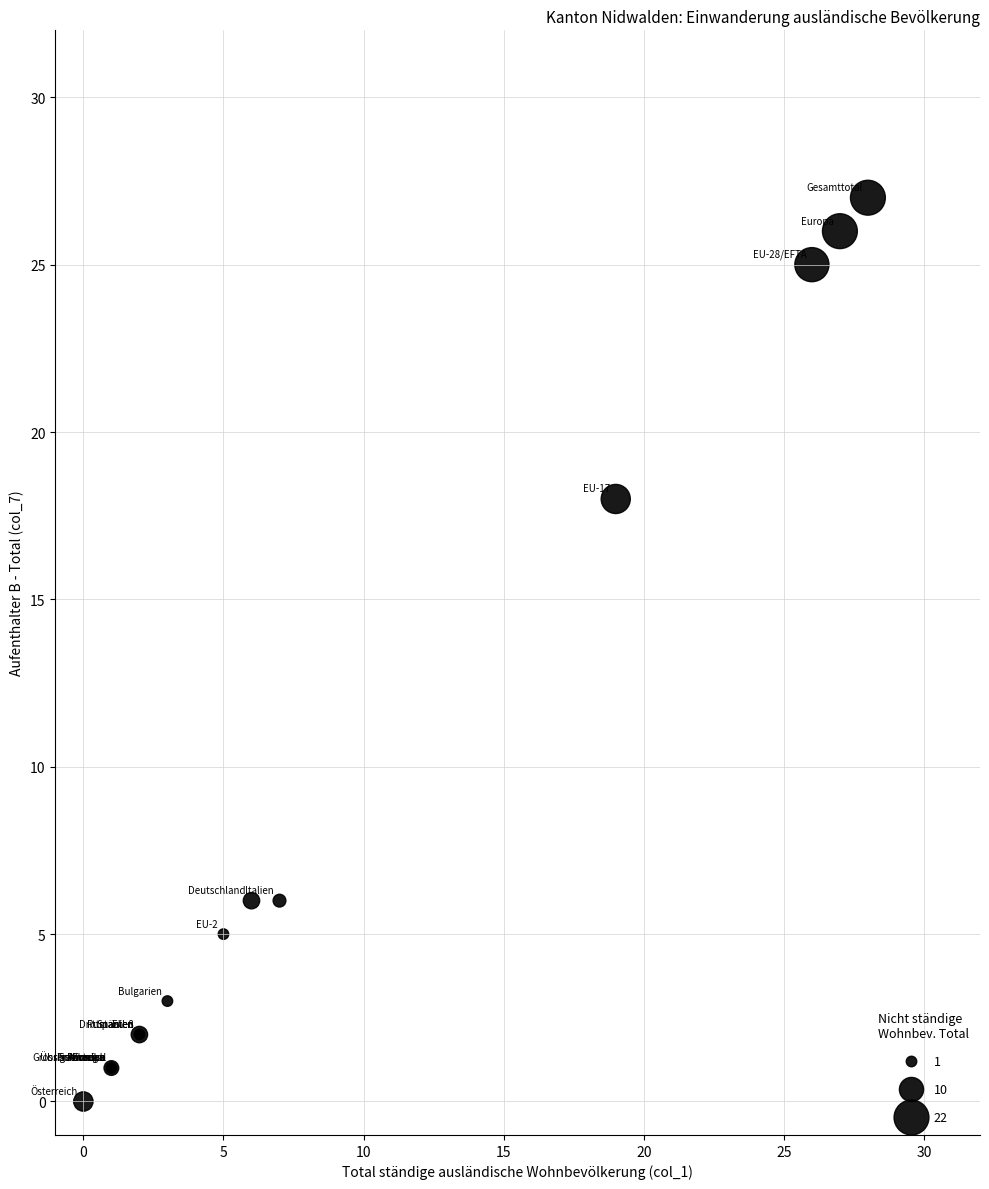

What Y value in the scatter plot is closest to 13?

18